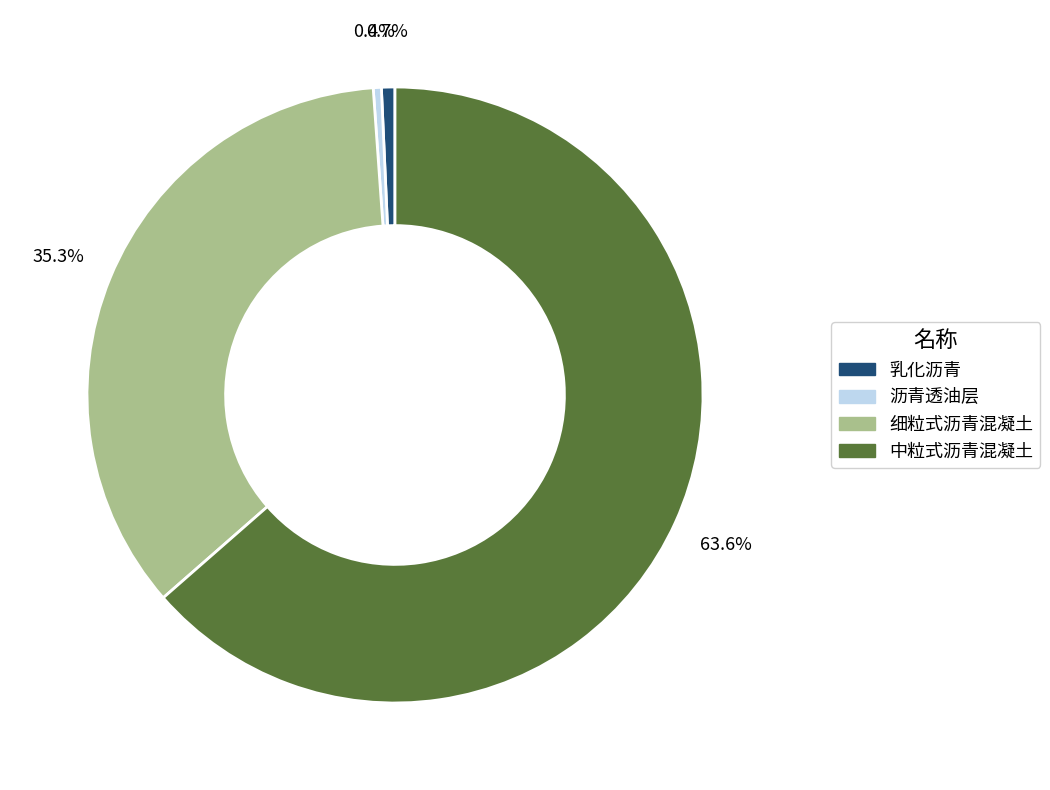

Approximately how many times larger is the value at 细粒式沥青混凝土 compared to 乳化沥青?

50.0